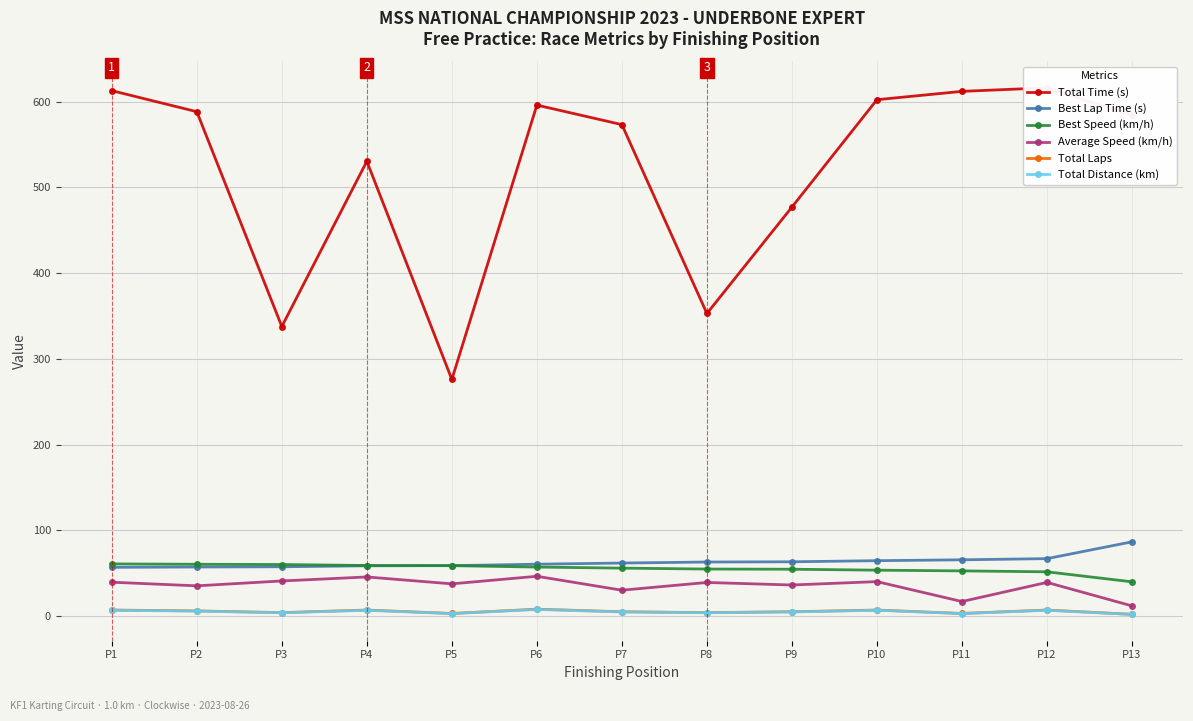

What is the sum of the Total Distance (km) values at P1 and P2?

12.5